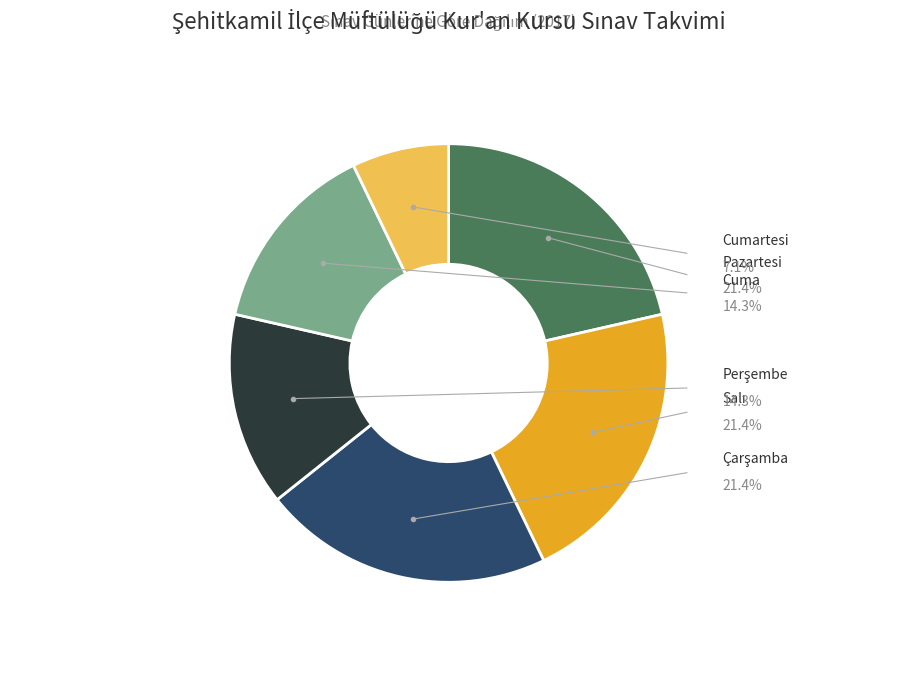

To the nearest percent, what percentage of the pie is Cumartesi?

7%